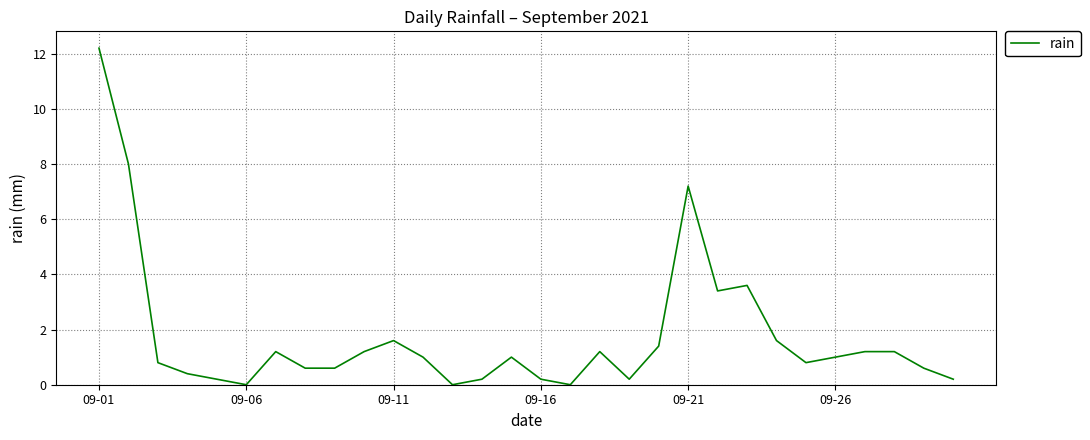

How many lines are shown in the chart?

1